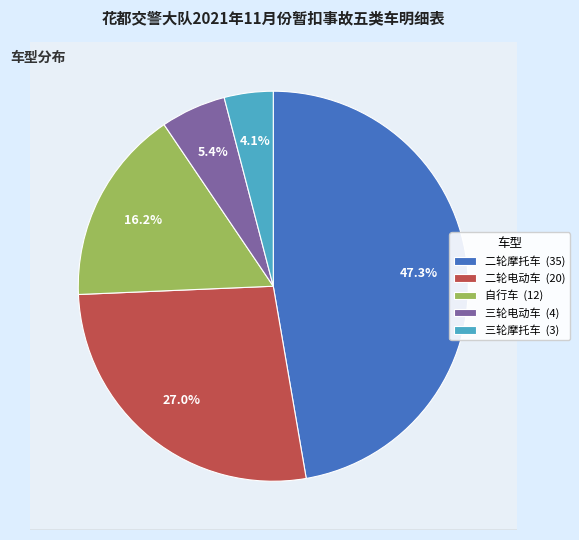

Is it true that 三轮电动车 is 5% of the pie?

True